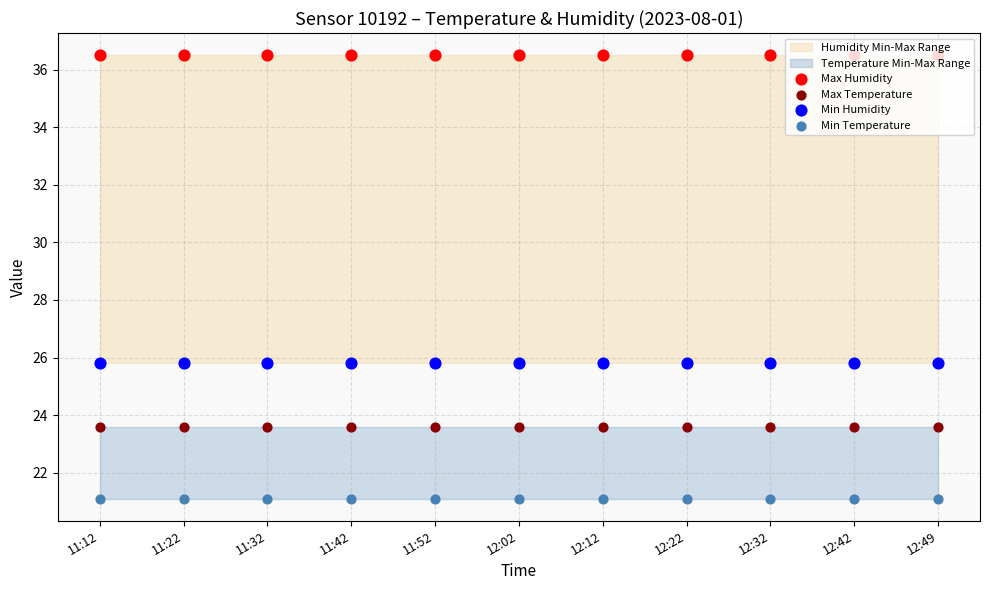

Which series has the largest Y range (max minus min)?

Max Humidity